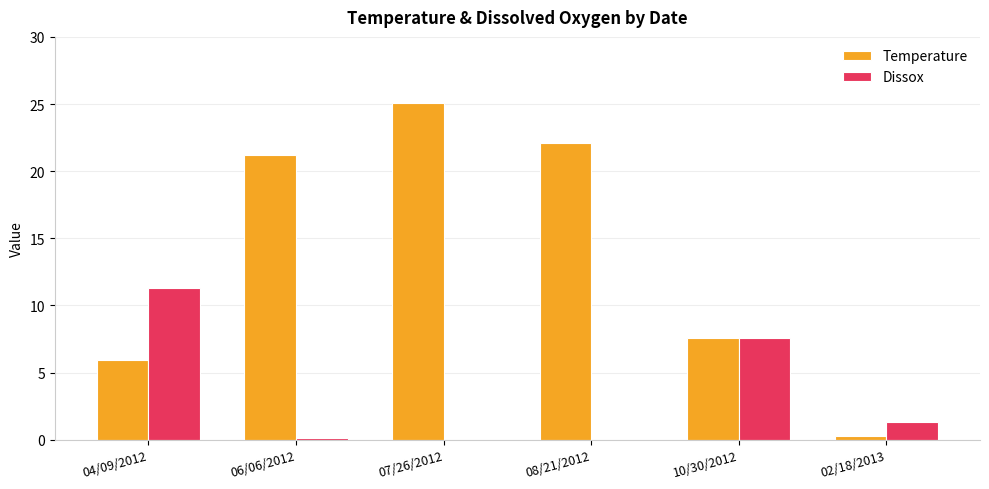

The Temperature series shows 14.3 at 08/21/2012. True or false?

False